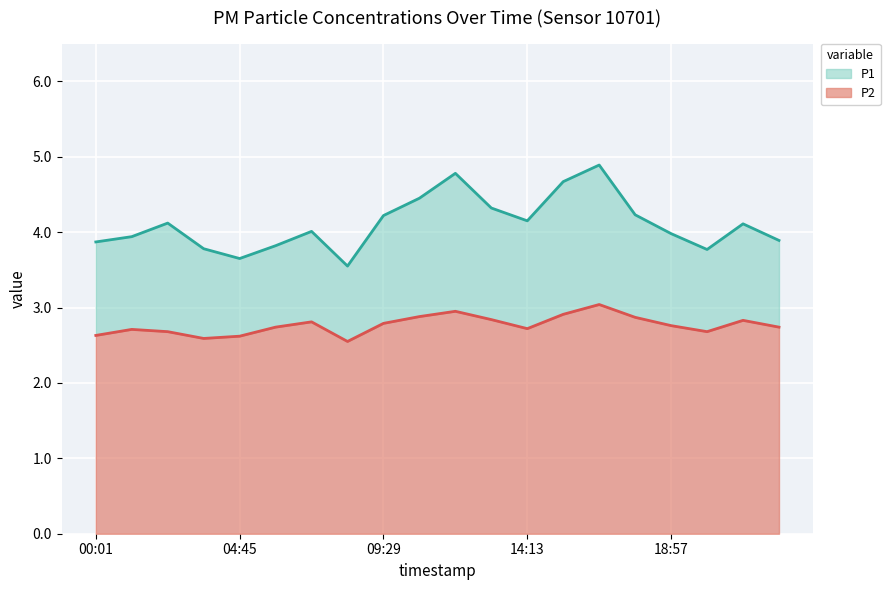

What is the label of the 10th point from the right?

11:51